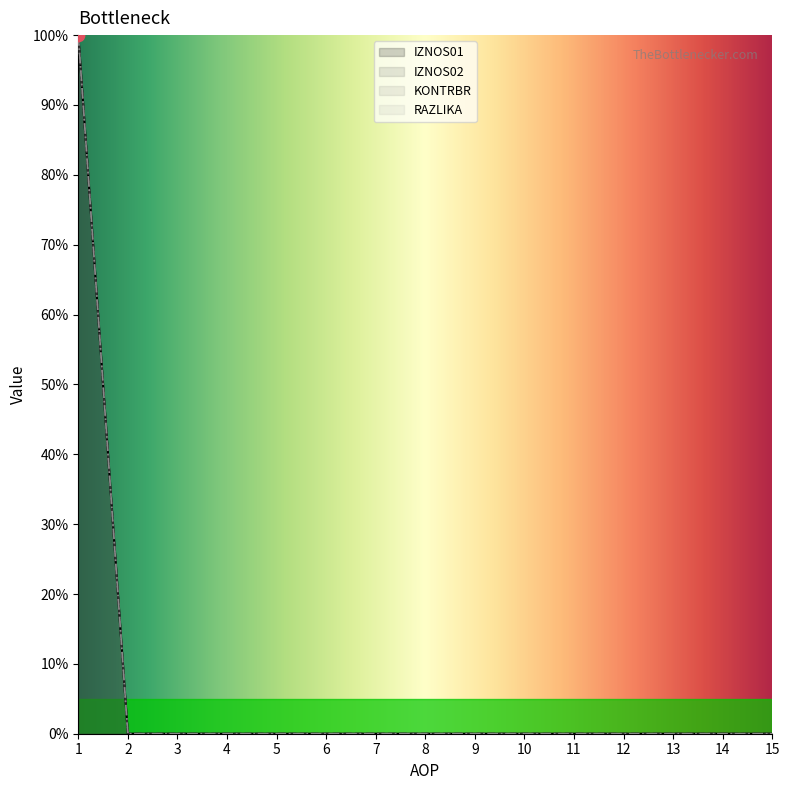

At how many categories does at least one series exceed 0?

1